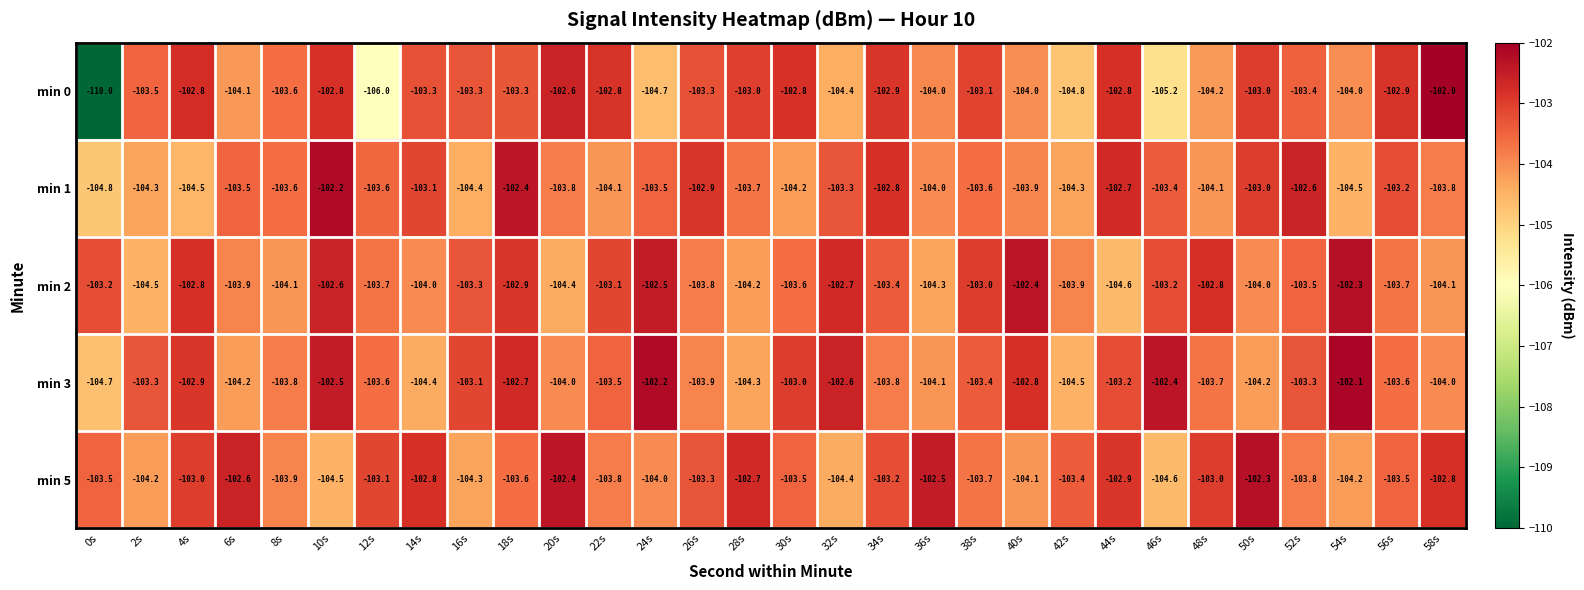

True or false: min 1 has a value of -165.9 at 22s.

False